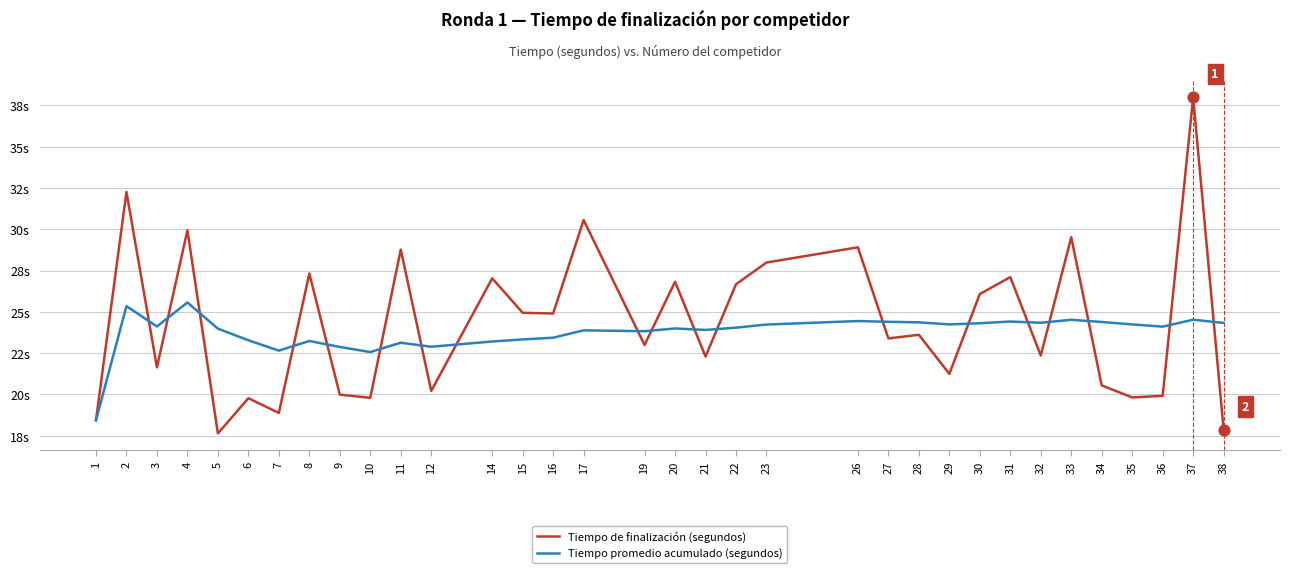

Does the chart have visible grid lines?

Yes